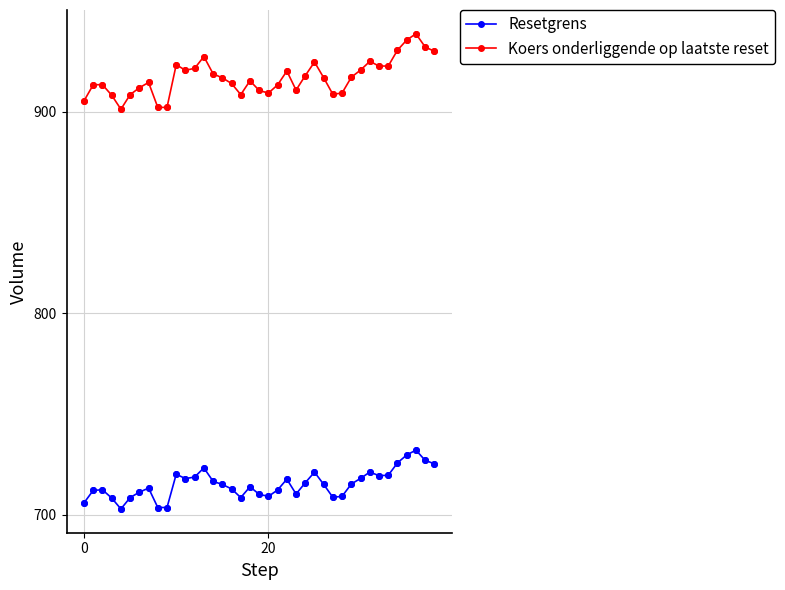

What are all the series names shown in the legend?

Resetgrens, Koers onderliggende op laatste reset